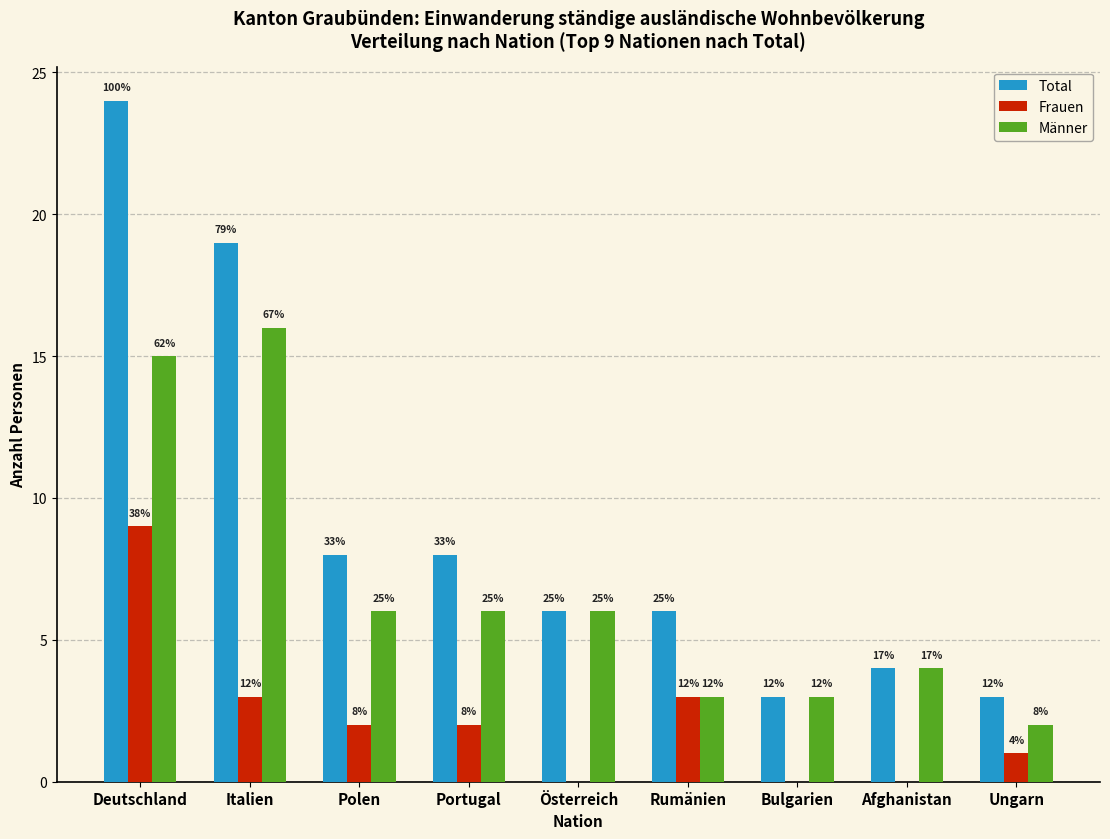

What are all the series names shown in the legend?

Total, Frauen, Männer